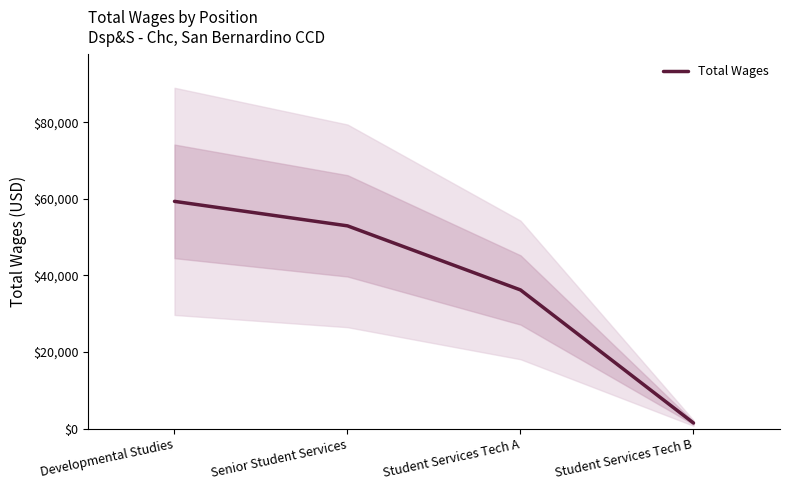

How many lines are shown in the chart?

1